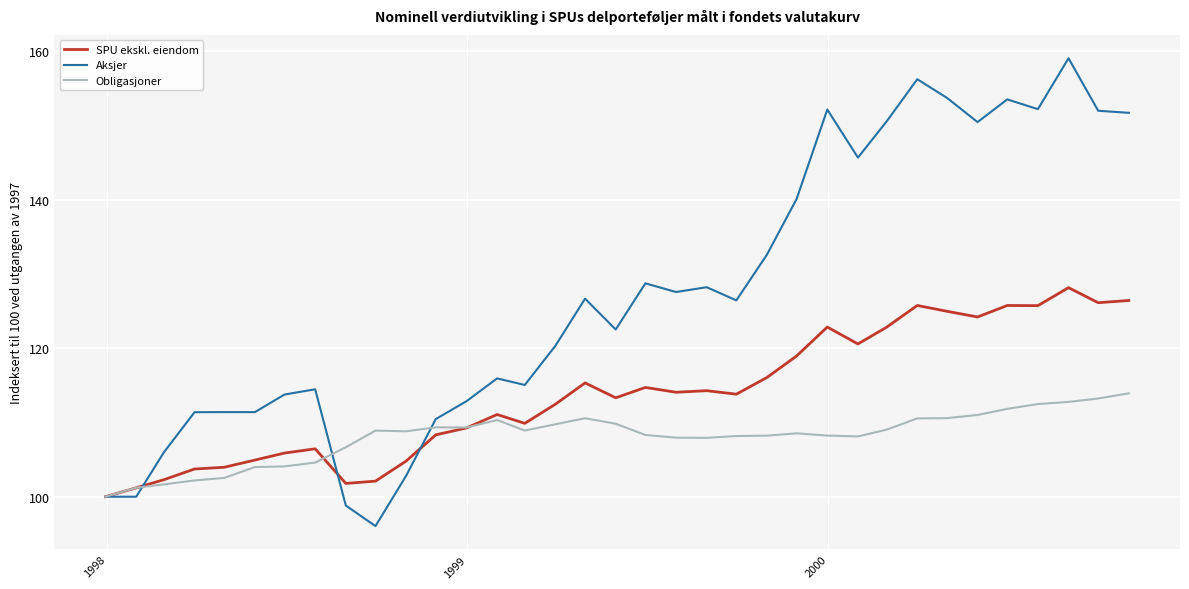

True or false: Aksjer and Obligasjoner cross at least once.

True